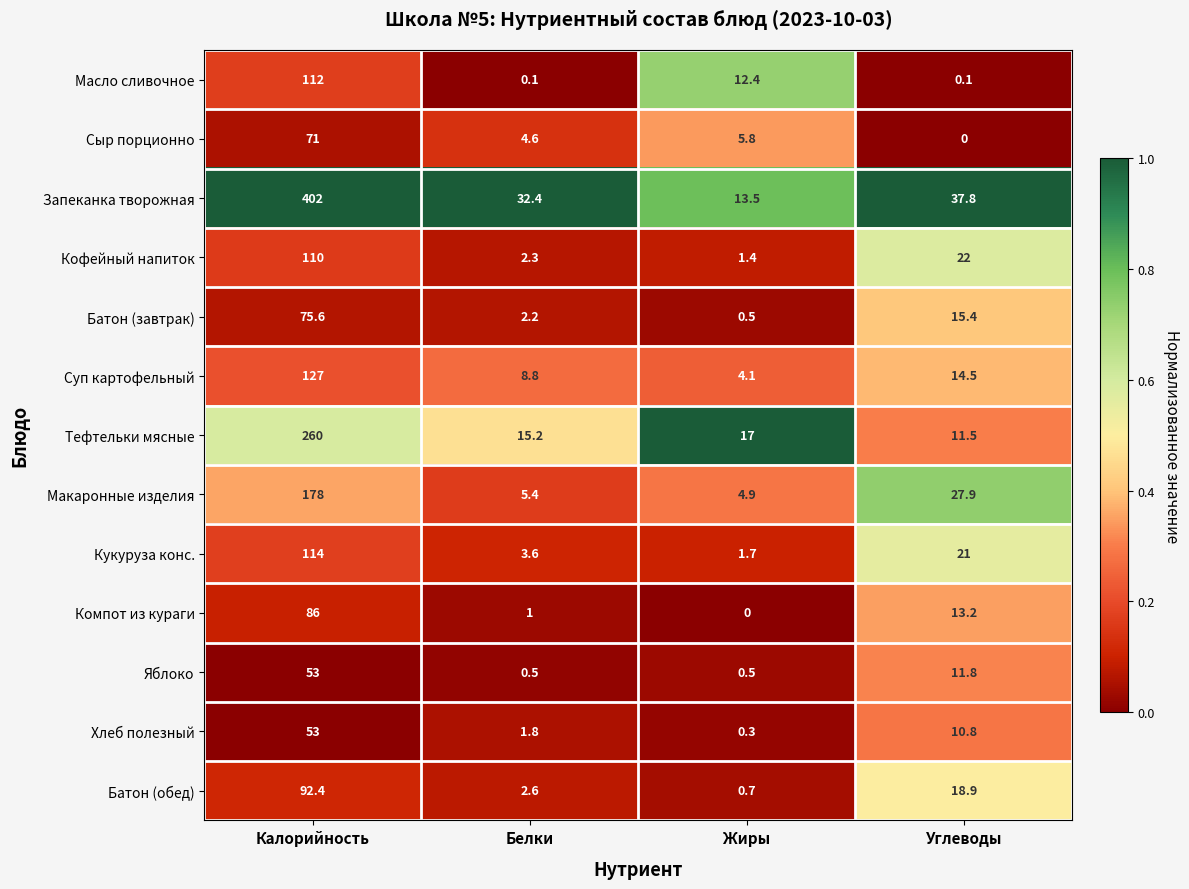

At Углеводы, list the series in order from largest to smallest.

Запеканка творожная, Макаронные изделия, Кофейный напиток, Кукуруза конс., Батон (обед), Батон (завтрак), Суп картофельный, Компот из кураги, Яблоко, Тефтельки мясные, Хлеб полезный, Масло сливочное, Сыр порционно